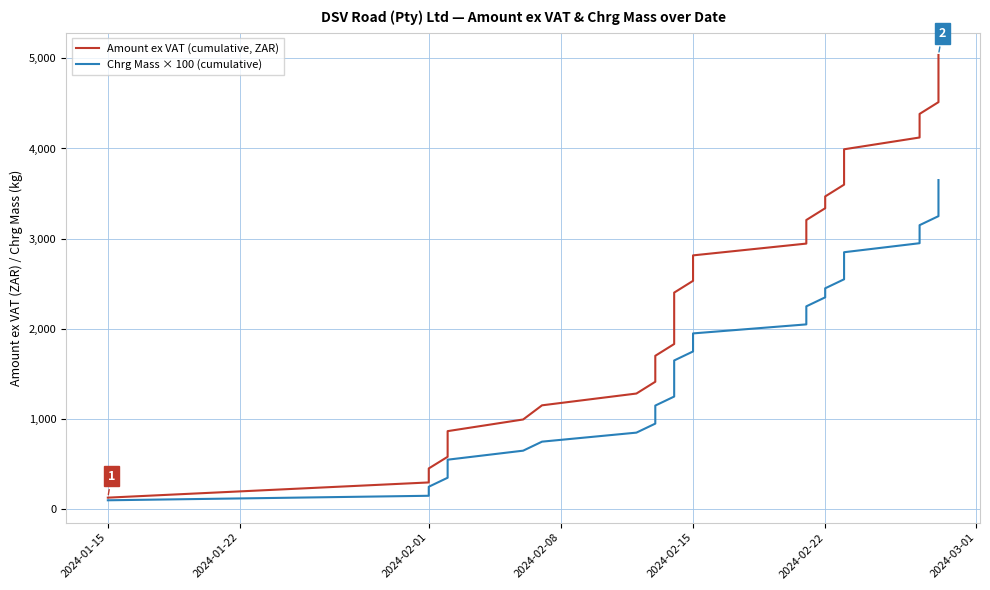

True or false: Amount ex VAT (cumulative, ZAR) and Chrg Mass × 100 (cumulative) cross at least once.

False